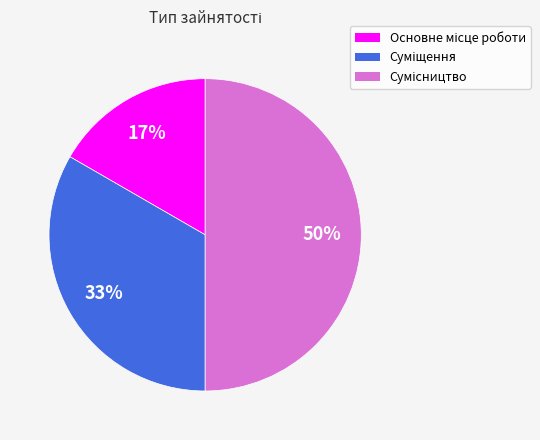

To the nearest percent, what is the average slice percentage?

33%